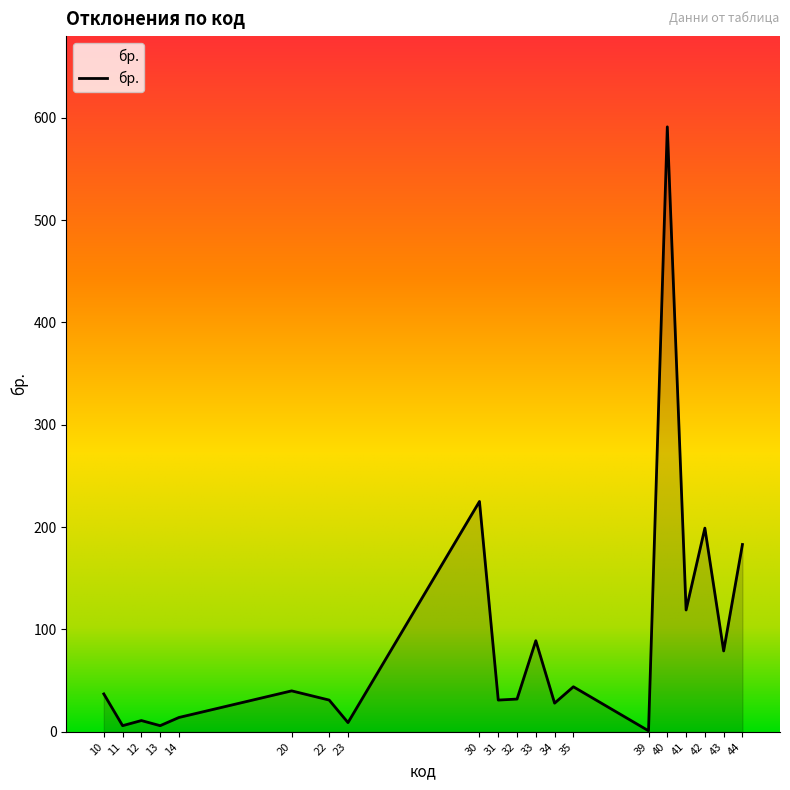

What is the change in value from 30 to 33?

-136